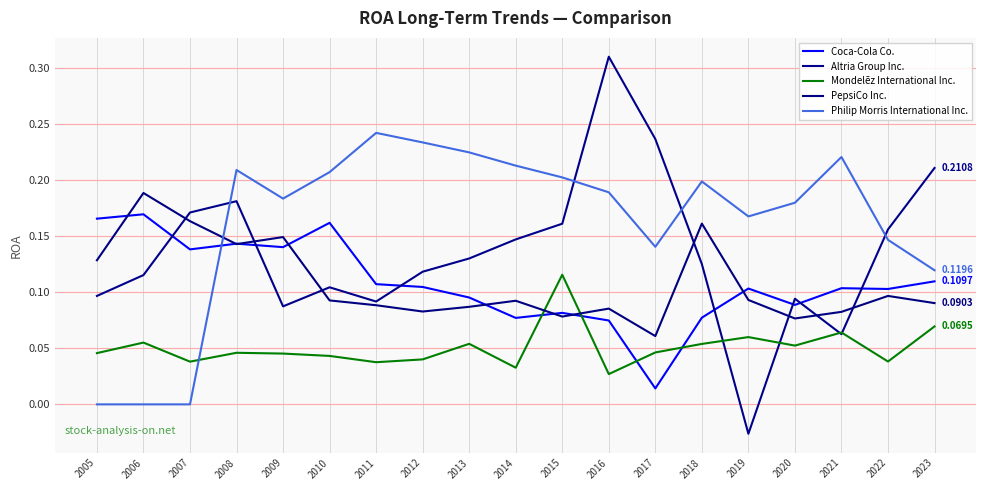

In Philip Morris International Inc., how many points are higher than both neighbors (excluding endpoints)?

4